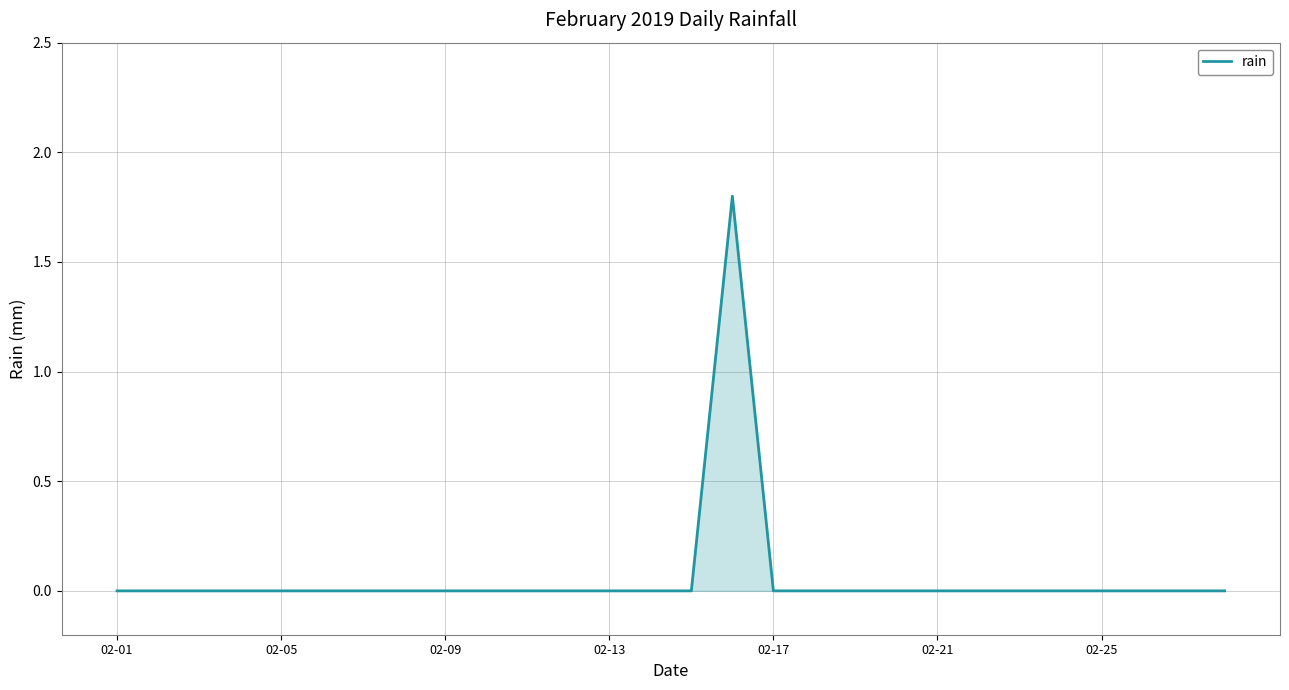

What is the maximum value shown in the chart?

1.8